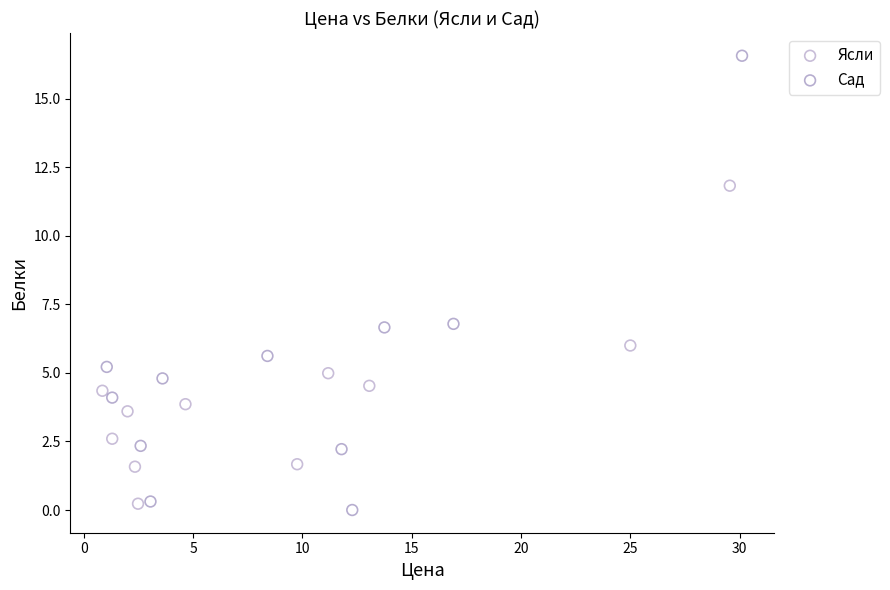

What are all the series names shown in the legend?

Ясли, Сад